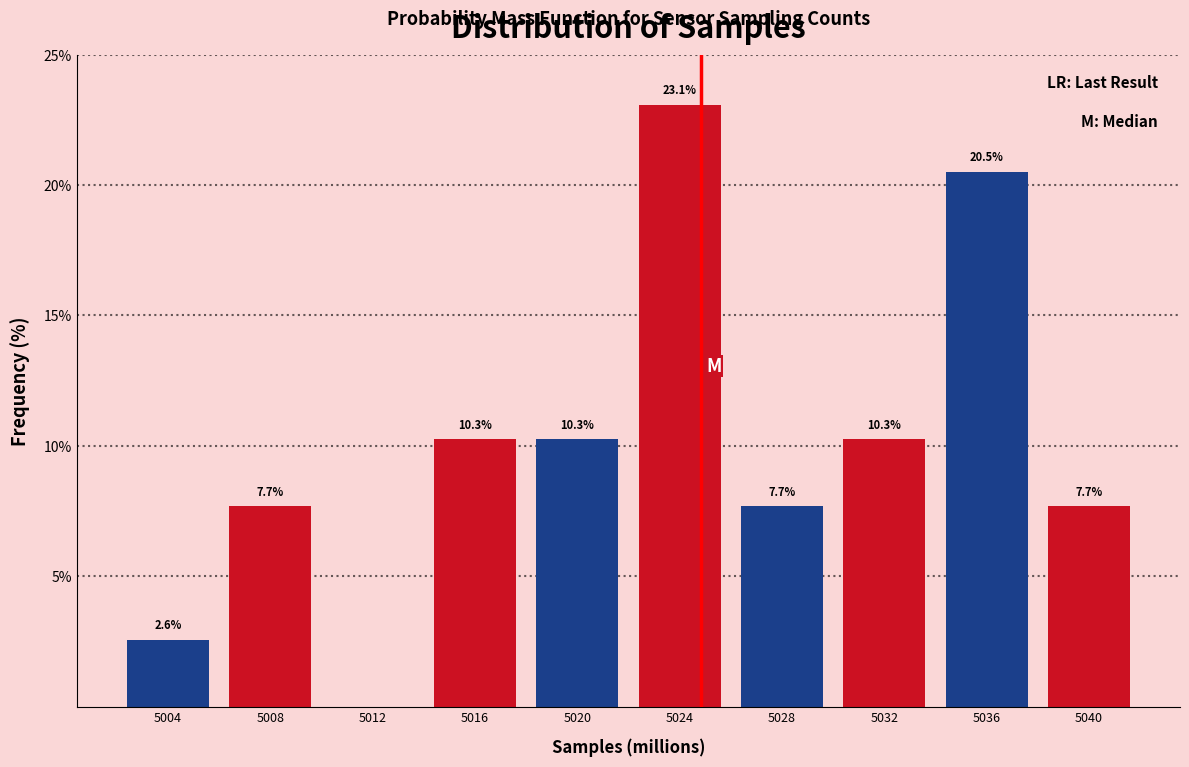

Reading left to right, extract all data points from this chart.

5004=2.6	5008=7.7	5012=0.0	5016=10.3	5020=10.3	5024=23.1	5028=7.7	5032=10.3	5036=20.5	5040=7.7